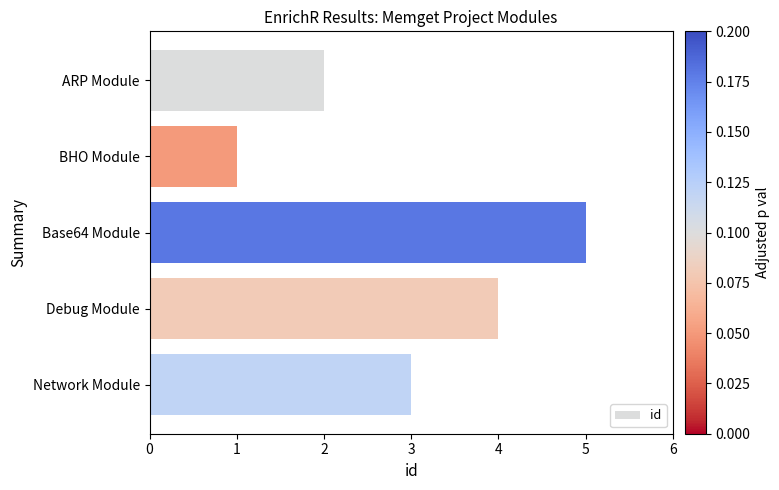

What is the label of the 1st bar from the bottom?

Network Module